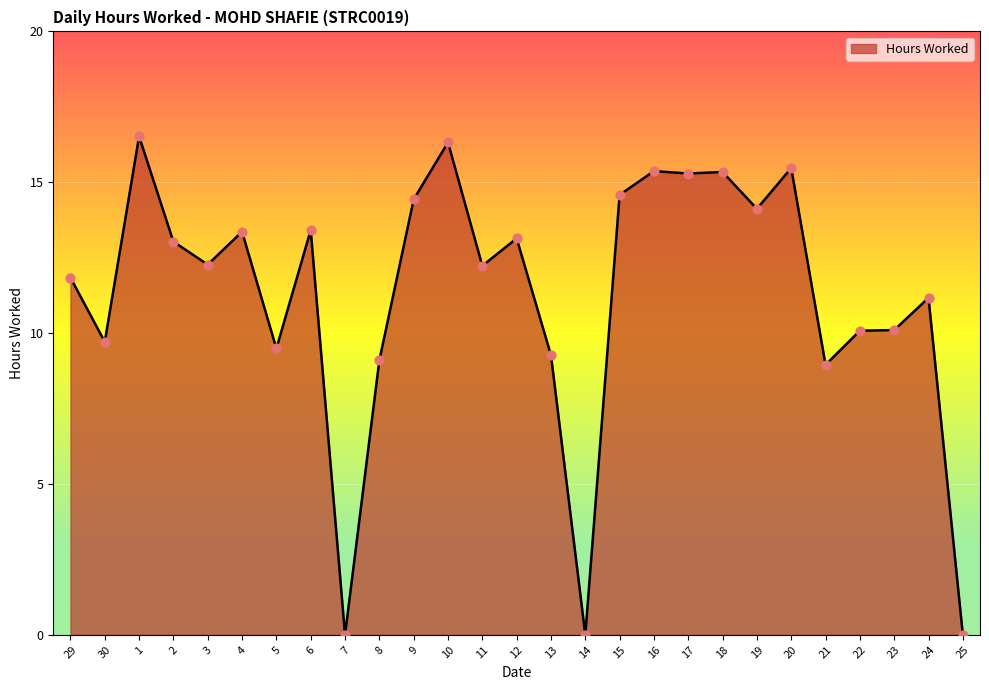

Approximately how many times larger is the value at 21 compared to 10?

0.5